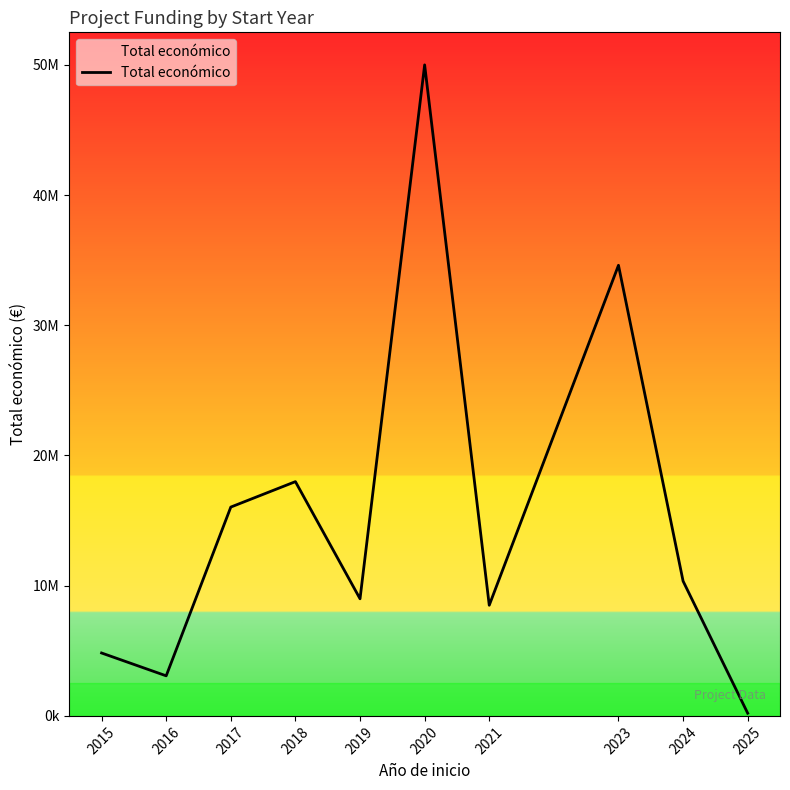

What is the value of the 5th point from the left?

8995176